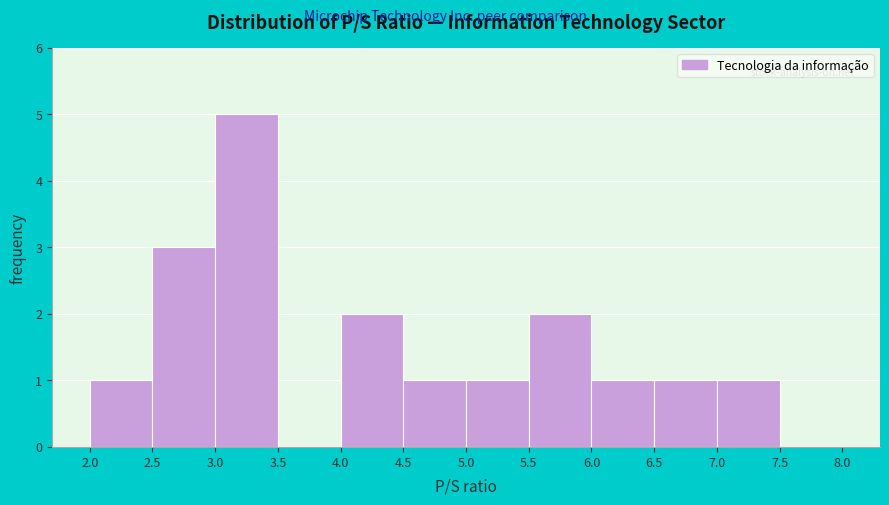

Which range on the x-axis has the tallest bar?

3.0 to 3.5